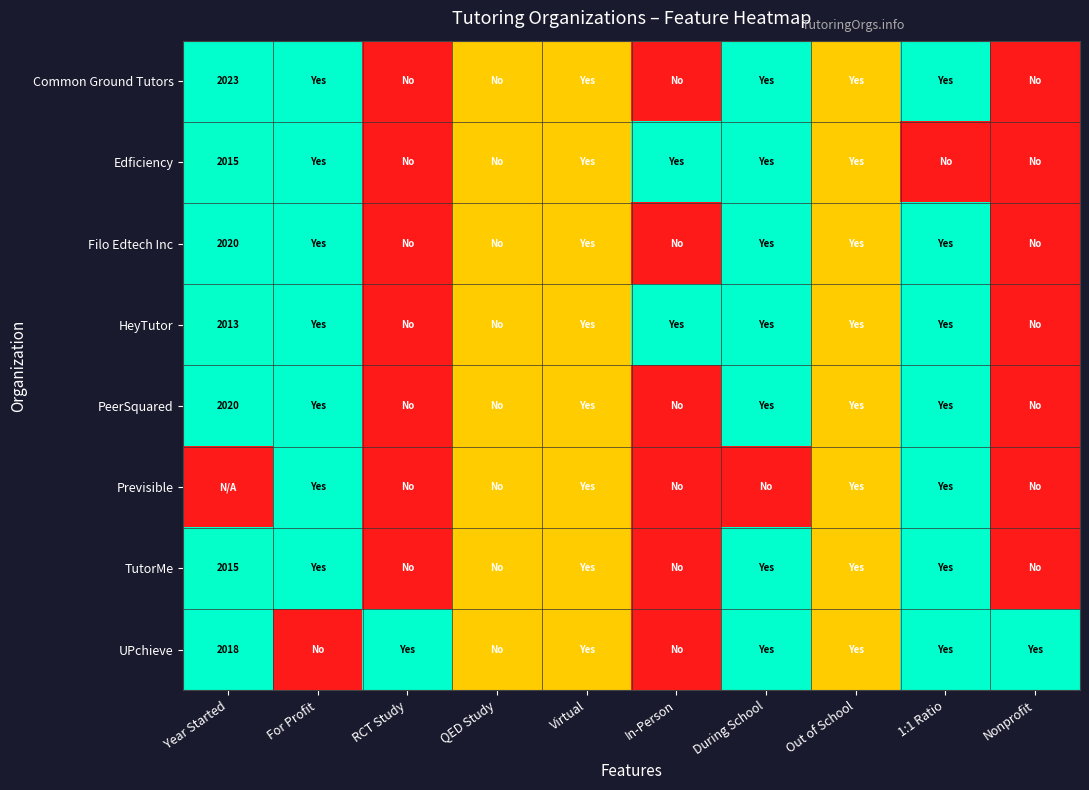

True or false: Filo Edtech Inc has a value of 468.9 at Year Started.

False